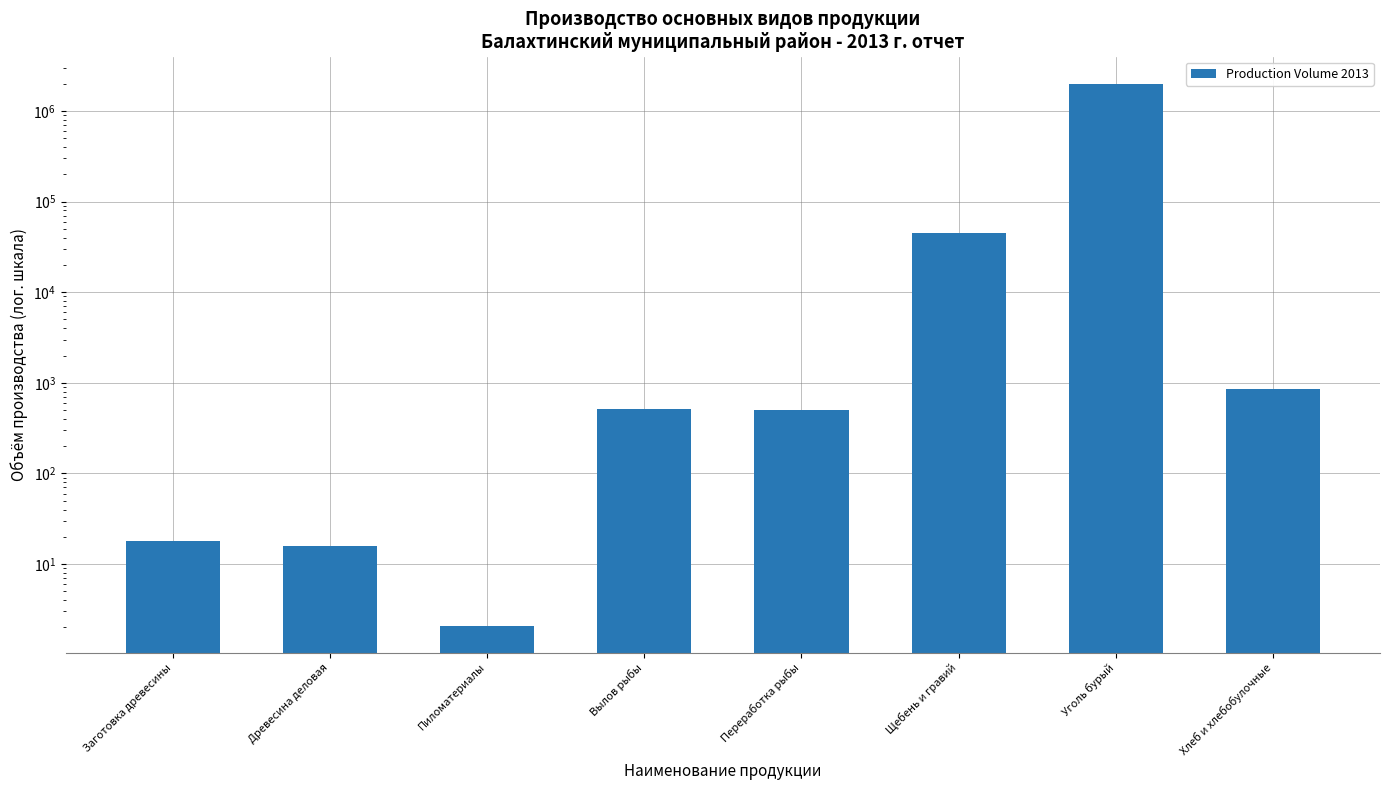

What is the minimum value shown in the chart?

2.1